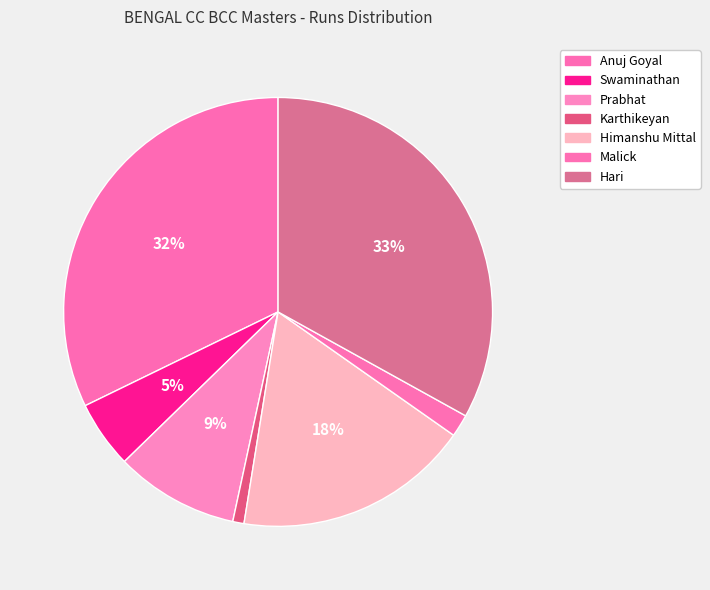

Is it true that Himanshu Mittal is 18% of the pie?

True